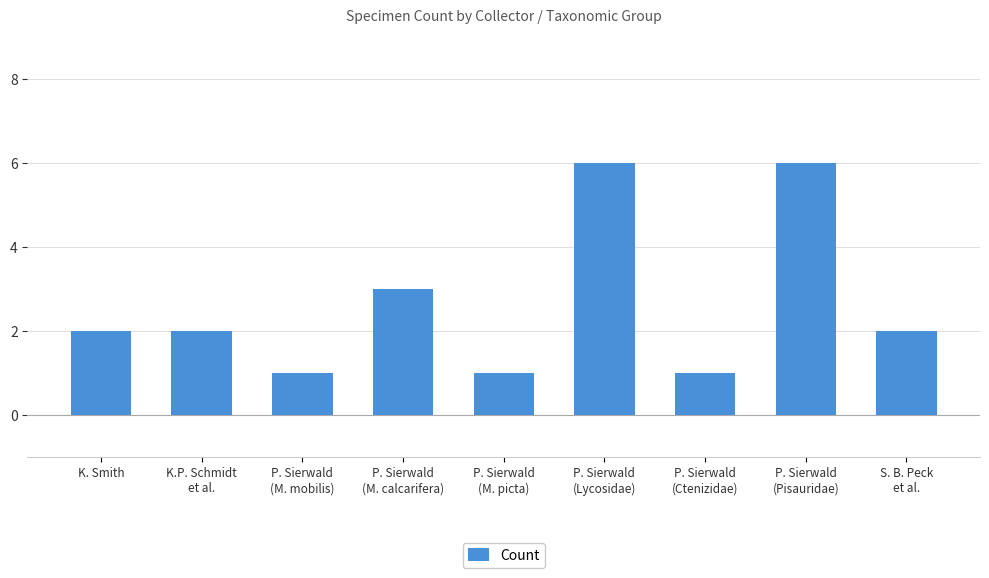

Approximately how many times larger is the value at P. Sierwald
(M. picta) compared to K. Smith?

0.5